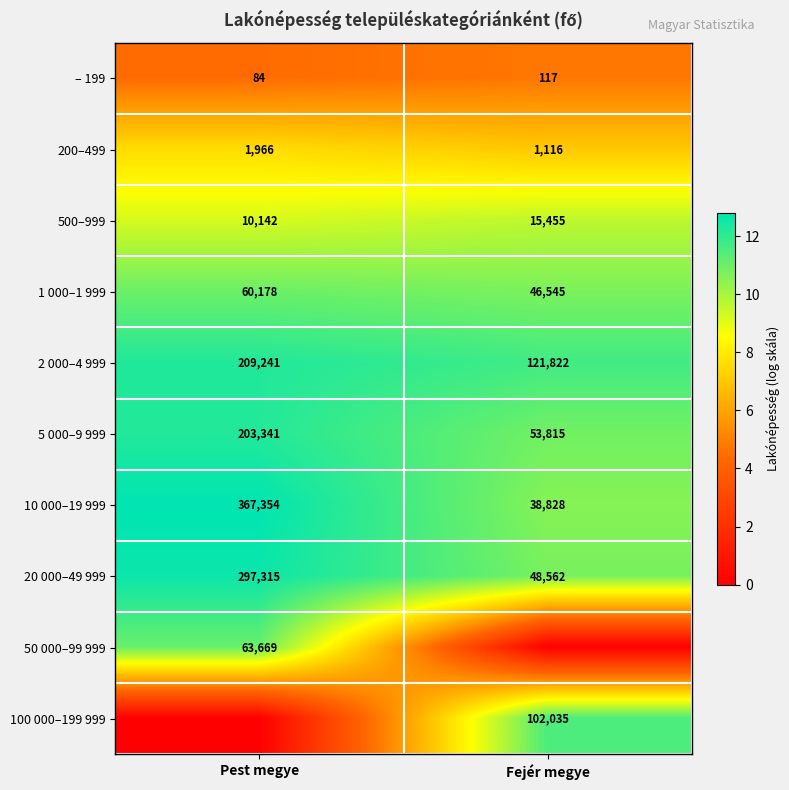

What is the minimum value for 2 000–4 999?

121822